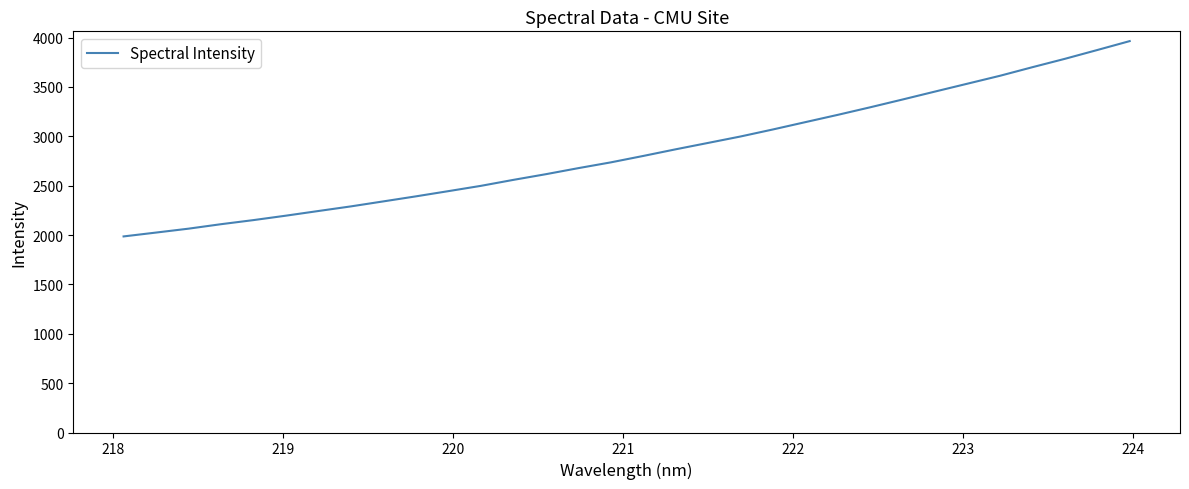

What is the smallest value displayed?

1985.7